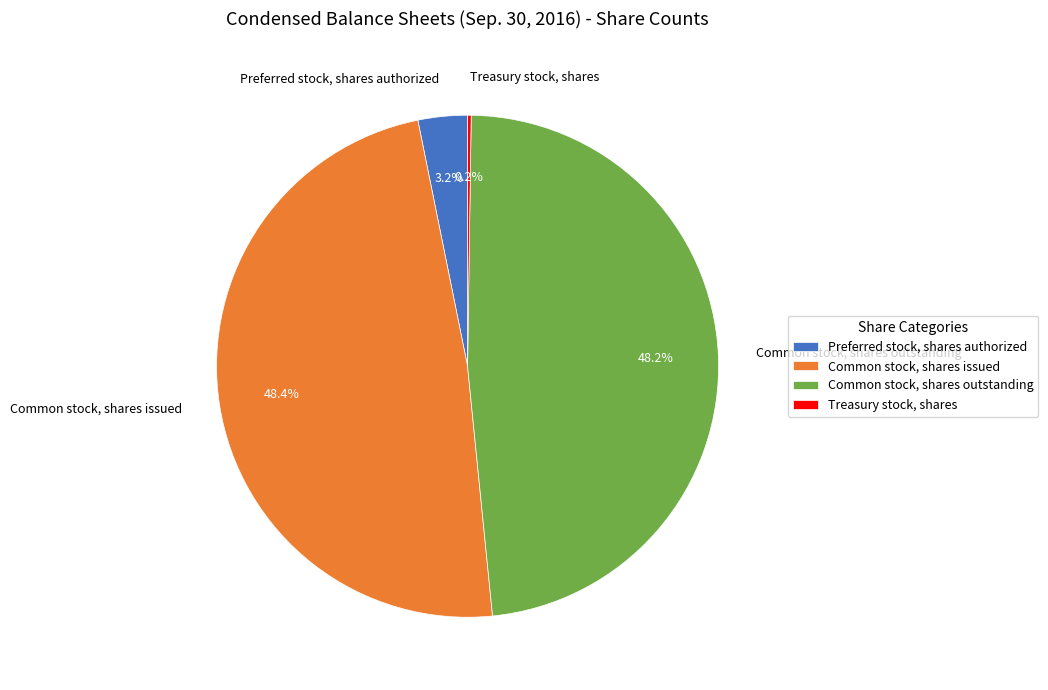

Is there any slice that represents more than half of the pie?

No